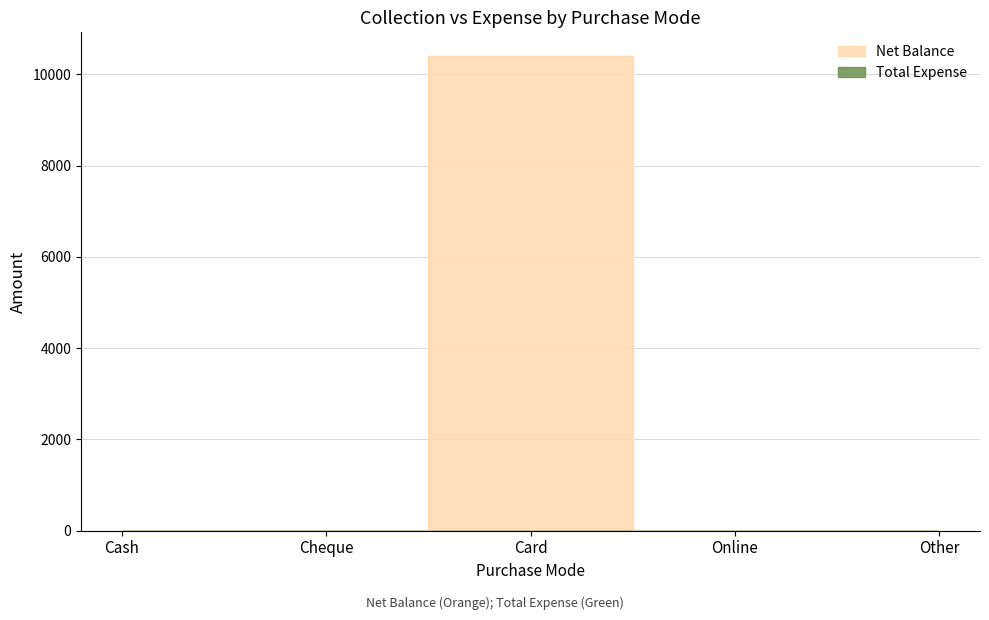

What is the average value?

2080